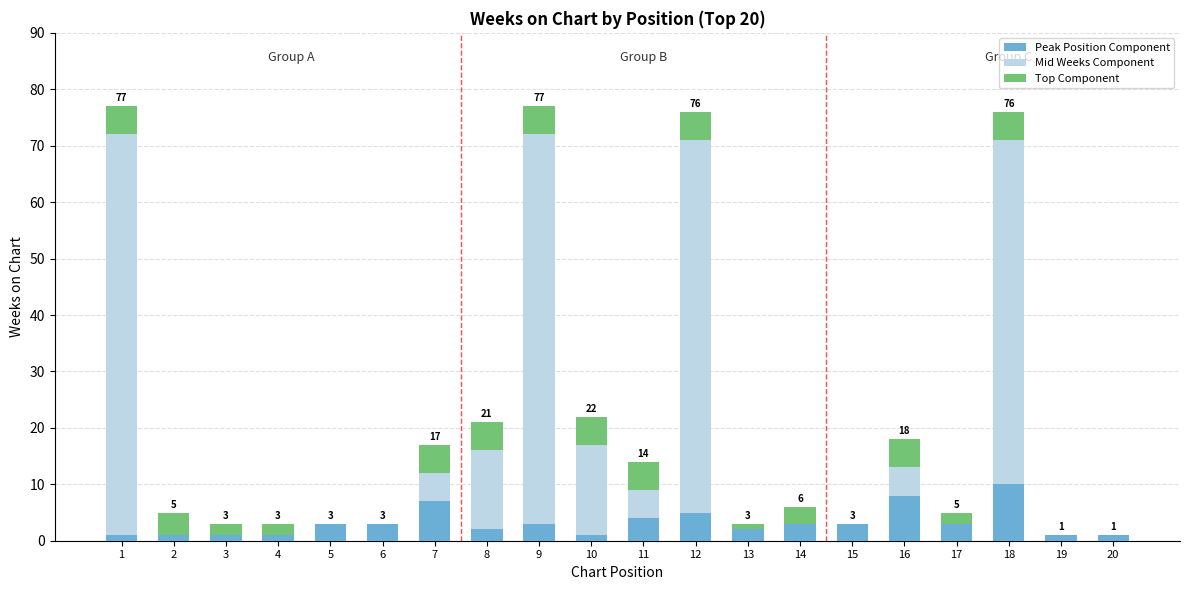

What is the sum of all Peak Position Component values?

63